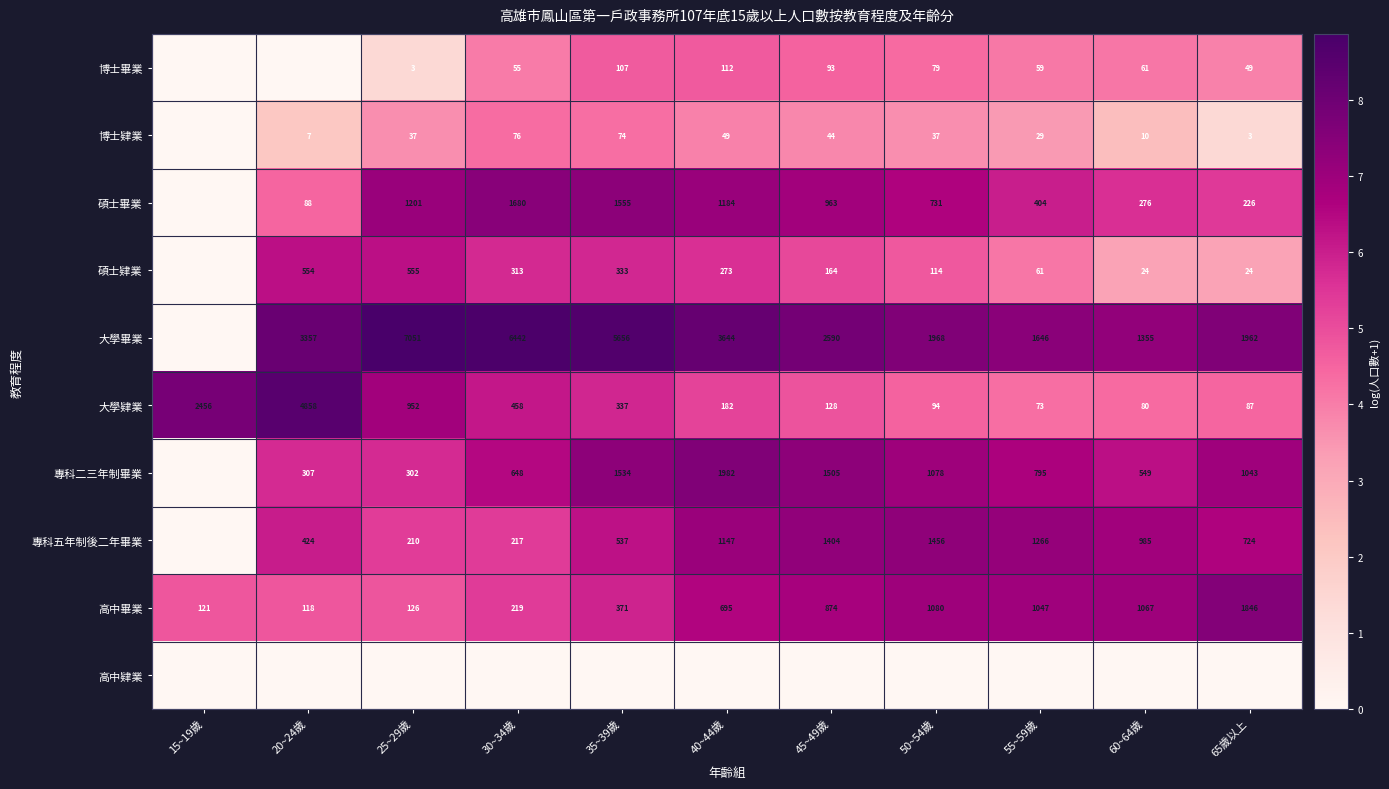

Is it true that 碩士肄業 equals 6 at 60~64歲?

False